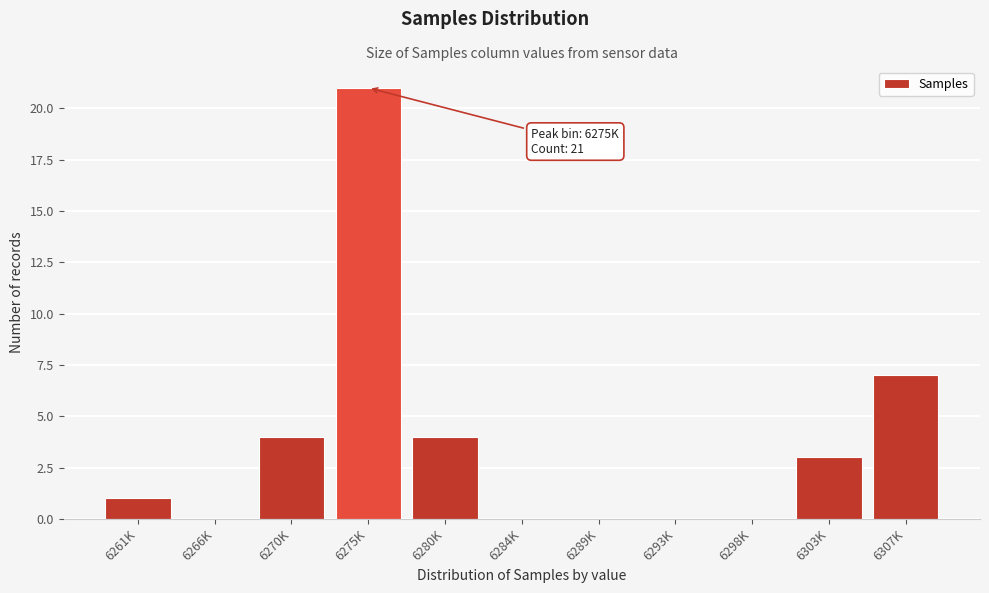

Reading right to left, list all the values displayed in this chart.

6307K=7	6303K=3	6298K=0	6293K=0	6289K=0	6284K=0	6280K=4	6275K=21	6270K=4	6266K=0	6261K=1